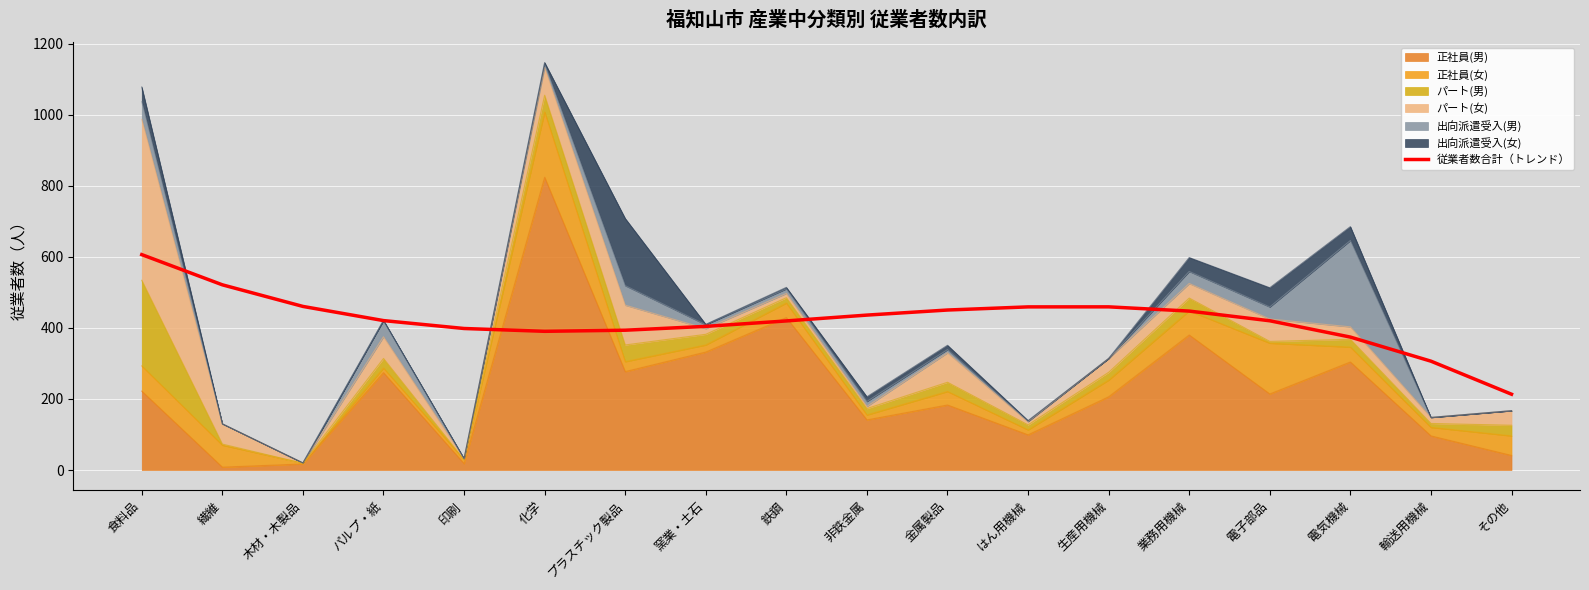

At which category does the data reach its first local valley?

化学